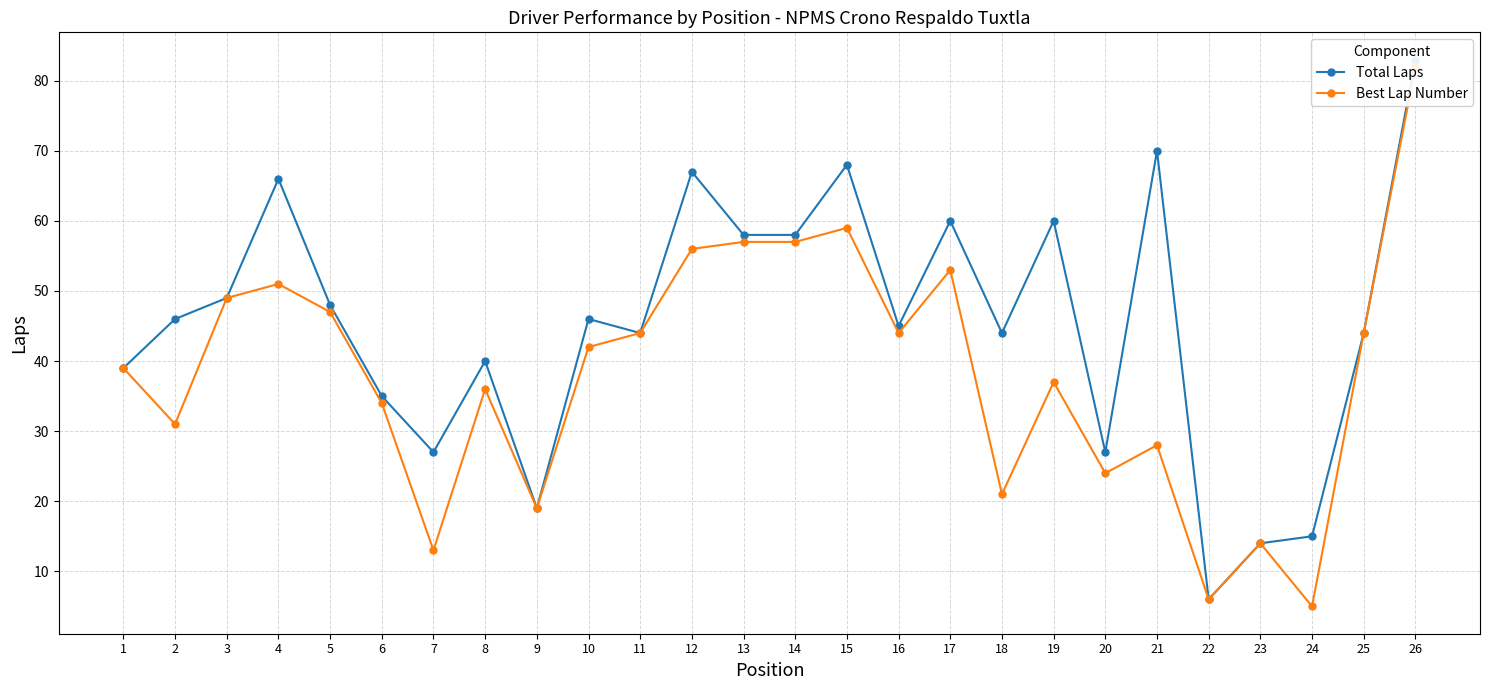

List the series in order of their overall mean, highest first.

Total Laps, Best Lap Number